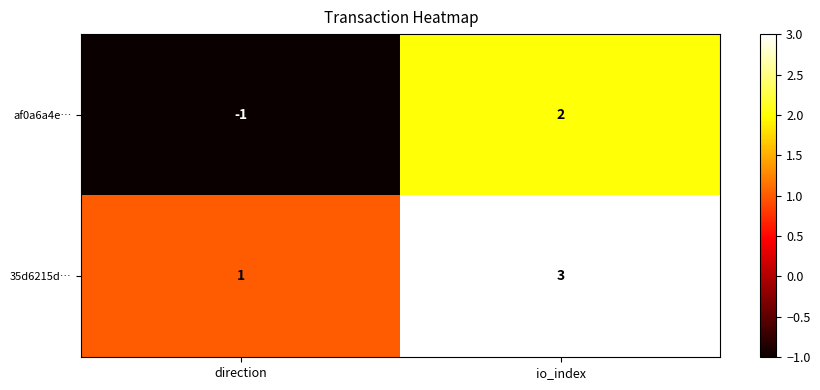

List the series in order of their overall mean, lowest first.

af0a6a4e…, 35d6215d…